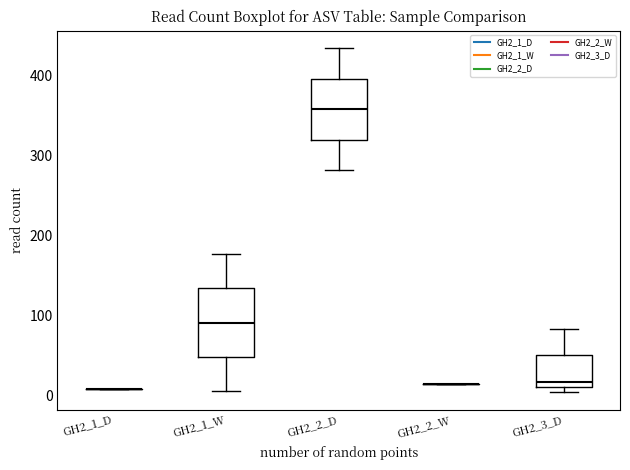

Reading left to right, read every box against the y-axis: the position of its median line, the range the box covers, and the ends of its whiskers. The values are not printed on the chart, so give them approximately, as read against the axis.

GH2_1_D: box collapsed to a line at 10, whiskers 10 to 10
GH2_1_W: median 90, box 50 to 130, whiskers 10 to 180
GH2_2_D: median 360, box 320 to 400, whiskers 280 to 440
GH2_2_W: box collapsed to a line at 10, whiskers 10 to 10
GH2_3_D: median 20, box 10 to 50, whiskers 0 to 80